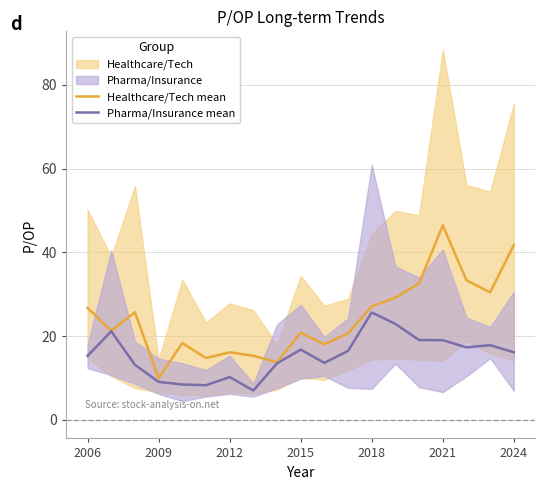

Reading left to right, what are all the values shown in this chart?

Healthcare/Tech mean: 26.8	21.3	25.7	10.0	18.3	14.8	16.1	15.3	13.8	20.8	18.0	20.7	27.1	29.2	32.6	46.5	33.3	30.4	41.8
Pharma/Insurance mean: 15.3	21.2	13.2	9.1	8.4	8.3	10.2	7.0	13.5	16.8	13.6	16.5	25.7	22.9	19.1	19.0	17.3	17.9	16.1